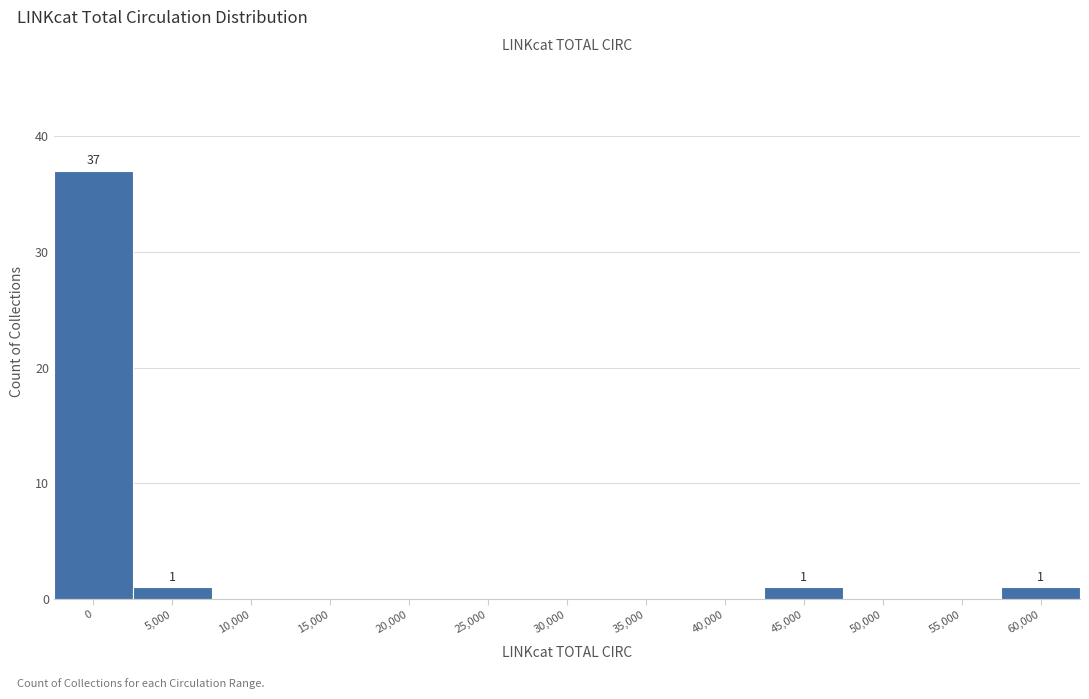

Reading right to left, what are all the values shown in this chart?

60,000=1	55,000=0	50,000=0	45,000=1	40,000=0	35,000=0	30,000=0	25,000=0	20,000=0	15,000=0	10,000=0	5,000=1	0=37